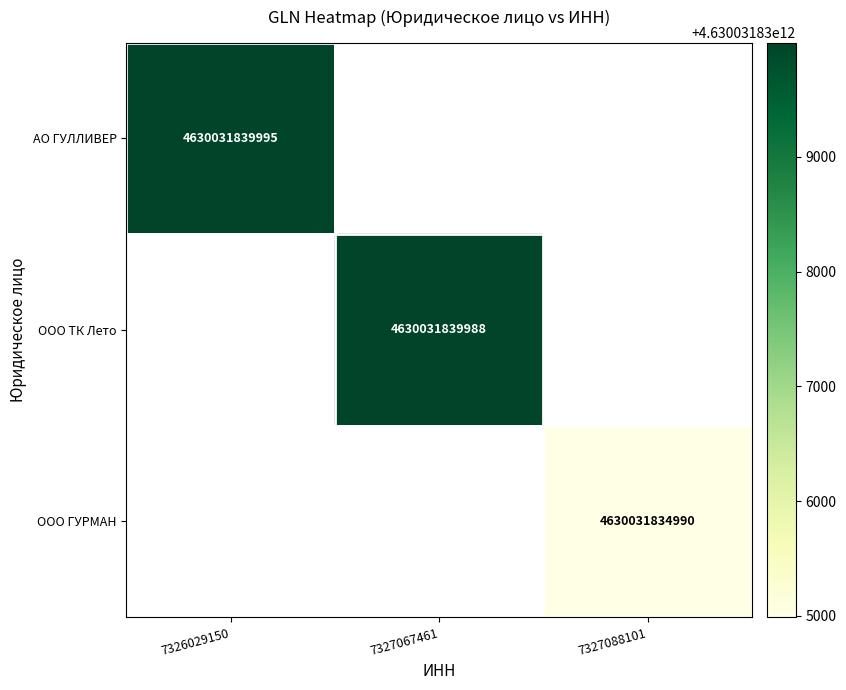

True or false: ООО ТК Лето has a value of 4630031839988 at 7327067461.

True